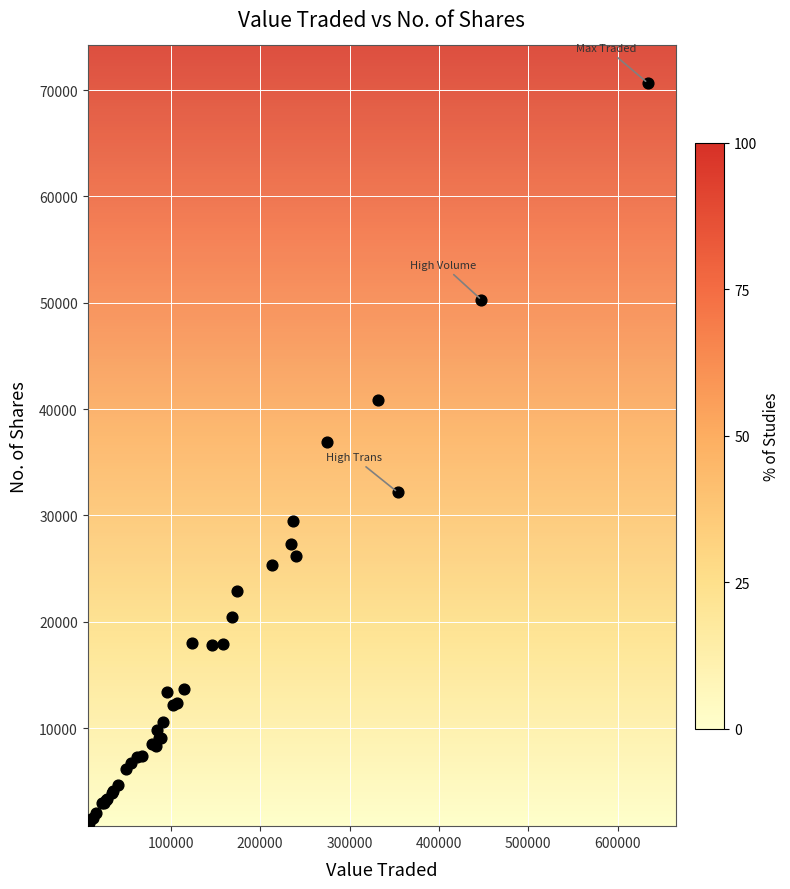

What Y value in the scatter plot is closest to 35796?

36930